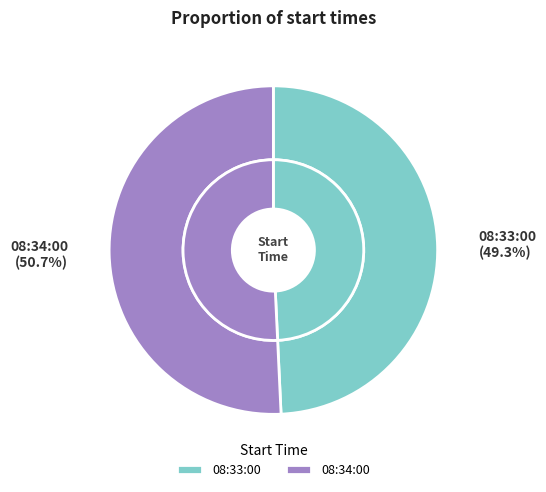

Combined, do 08:33:00 and 08:34:00 account for over 50%?

Yes